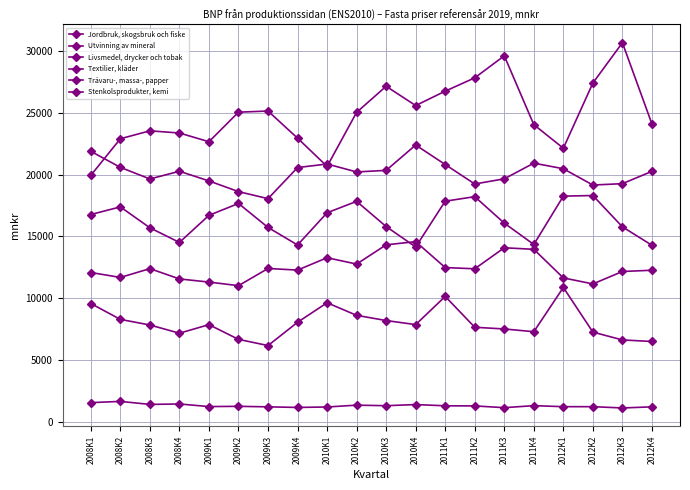

What is the difference between the highest and lowest values at 2010K4?

24165